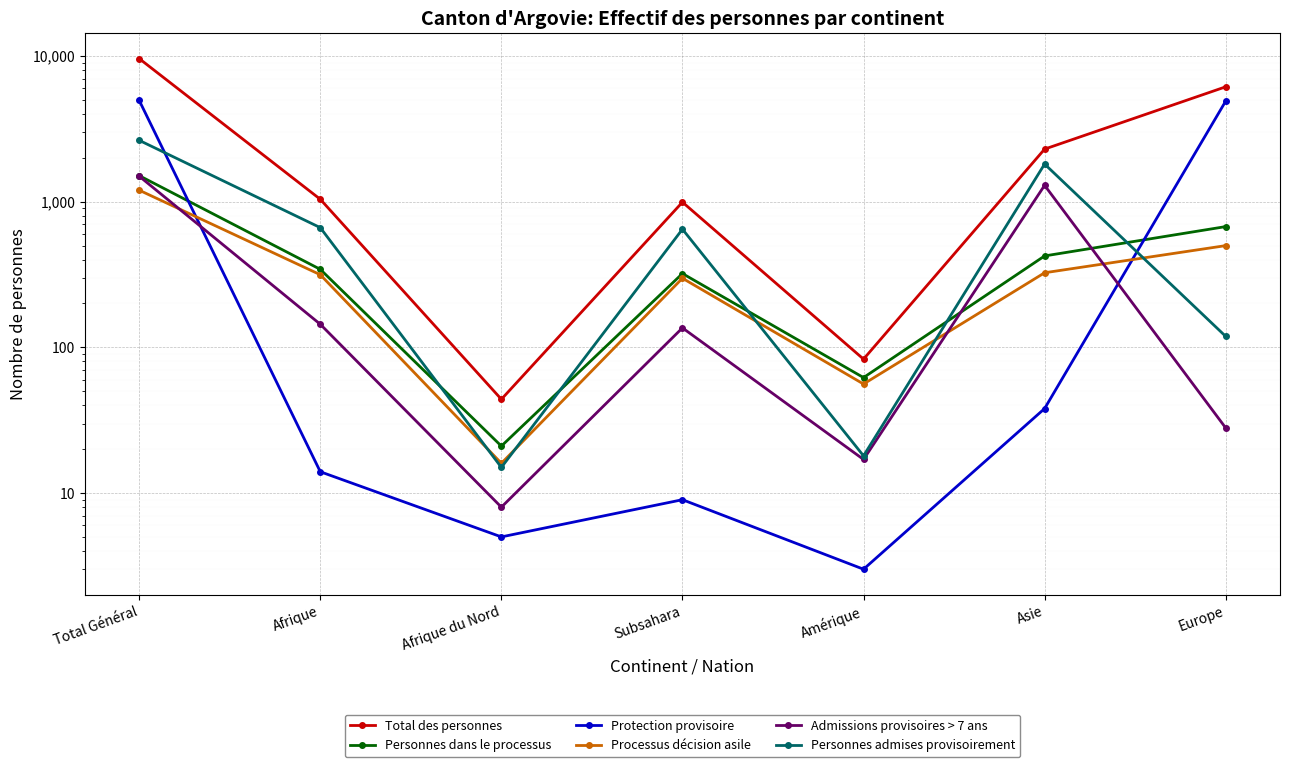

How many data points in Personnes dans le processus are above 343?

3